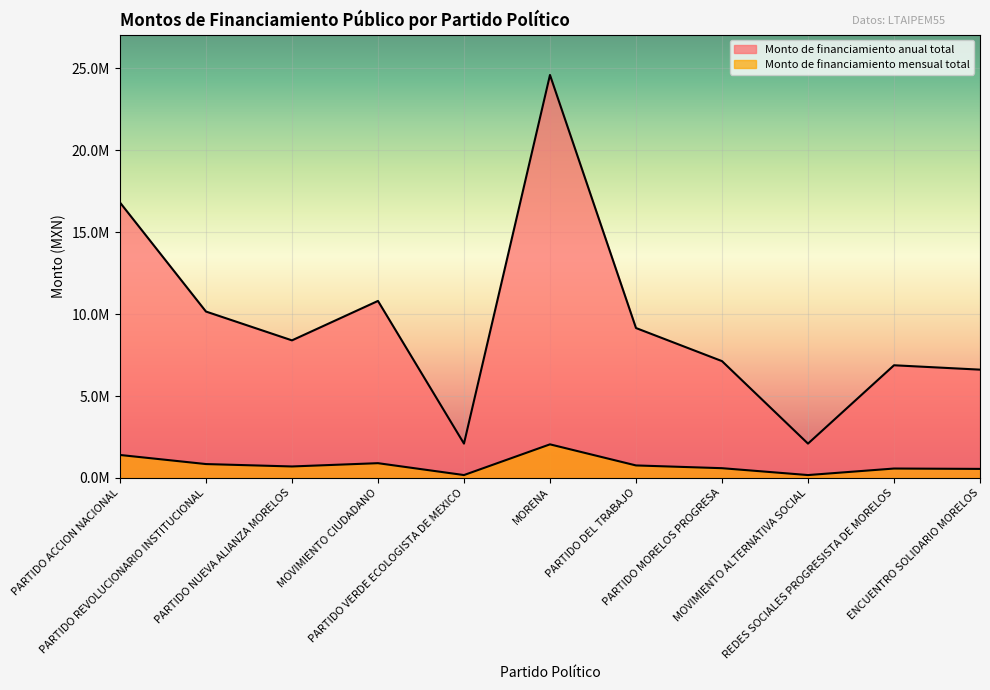

Which series has the widest spread of values?

Monto de financiamiento anual total